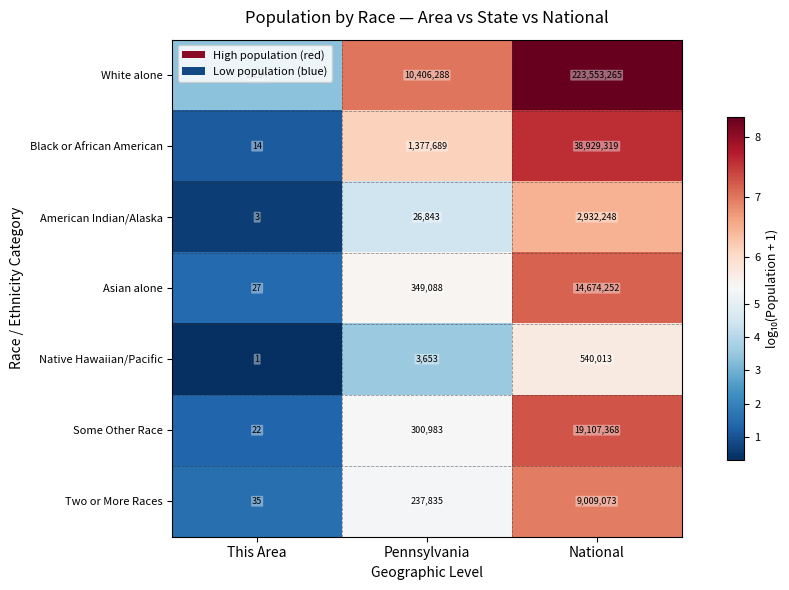

How many values in the Some Other Race series are below 300983?

1